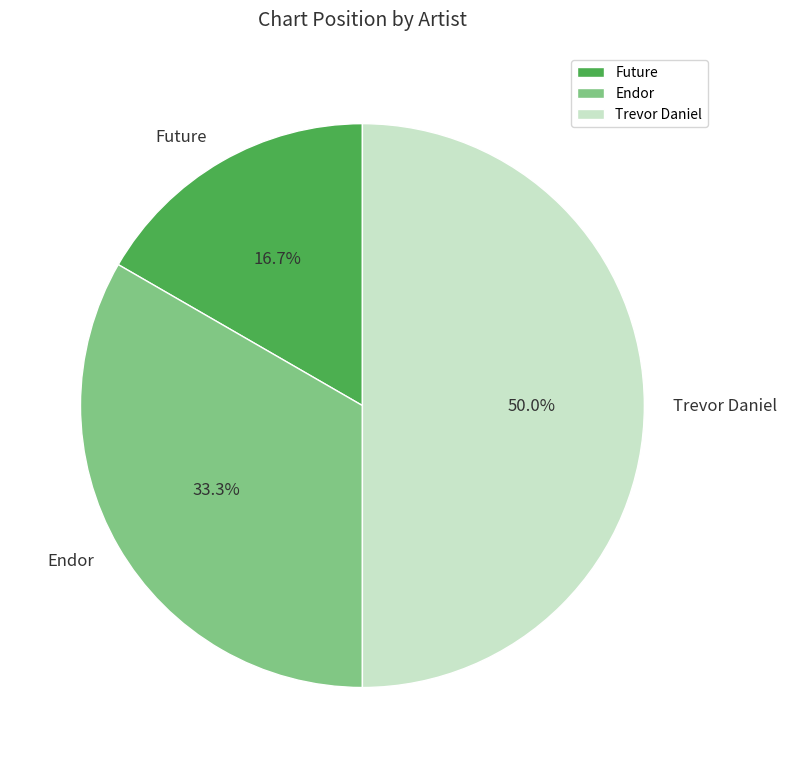

Is the sum of Trevor Daniel and Endor greater than half?

Yes